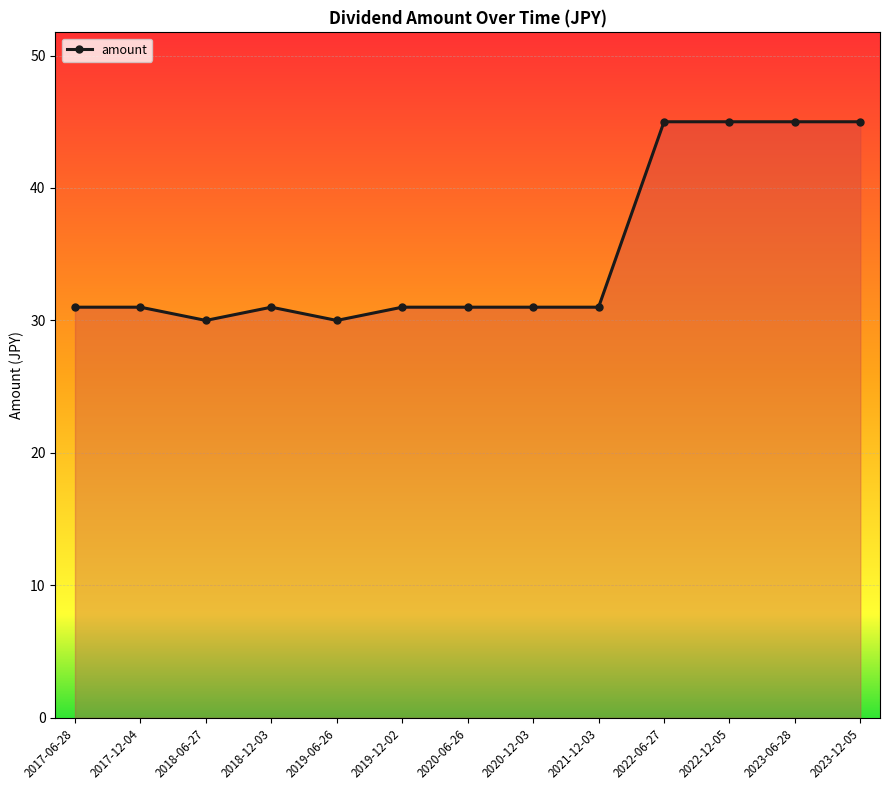

What is the ratio of the value at 2018-12-03 to the value at 2020-06-26?

1.0